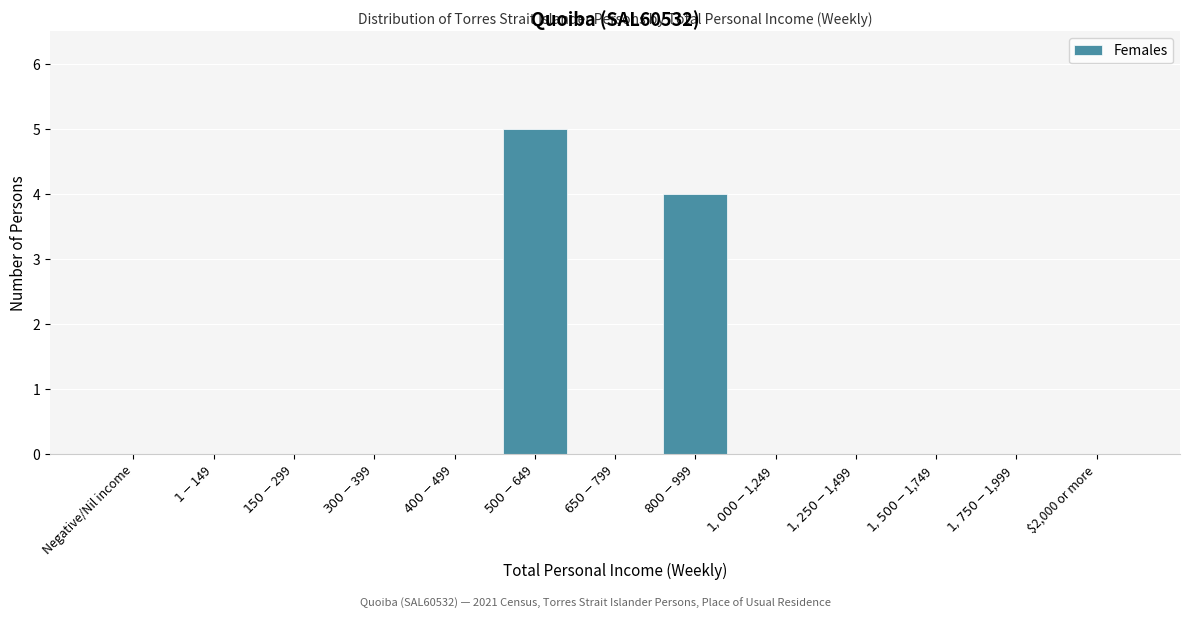

The value at $2,000 or more is -2. True or false?

False